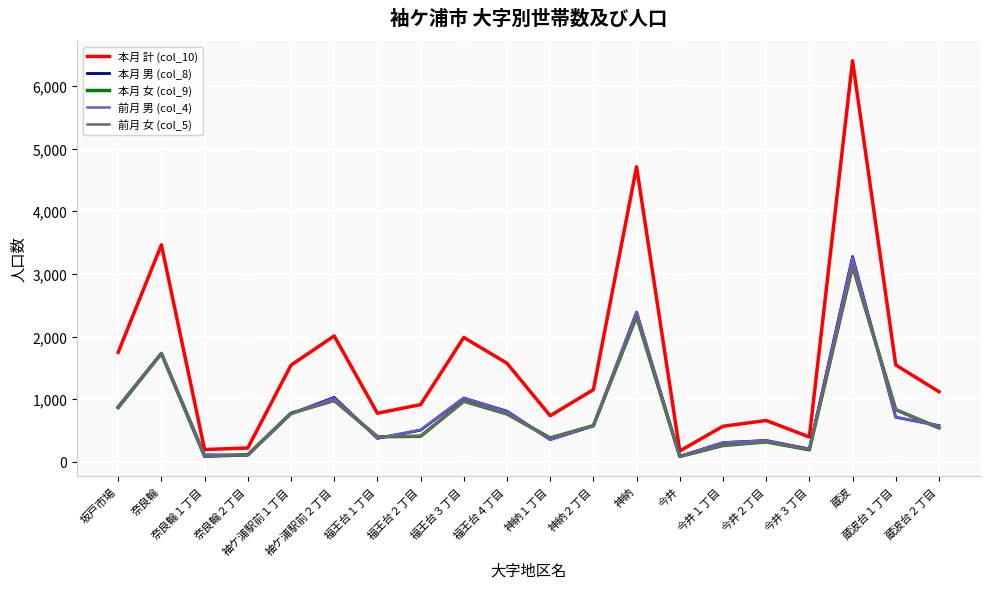

In 本月 男 (col_8), how many points are lower than both neighbors (excluding endpoints)?

5